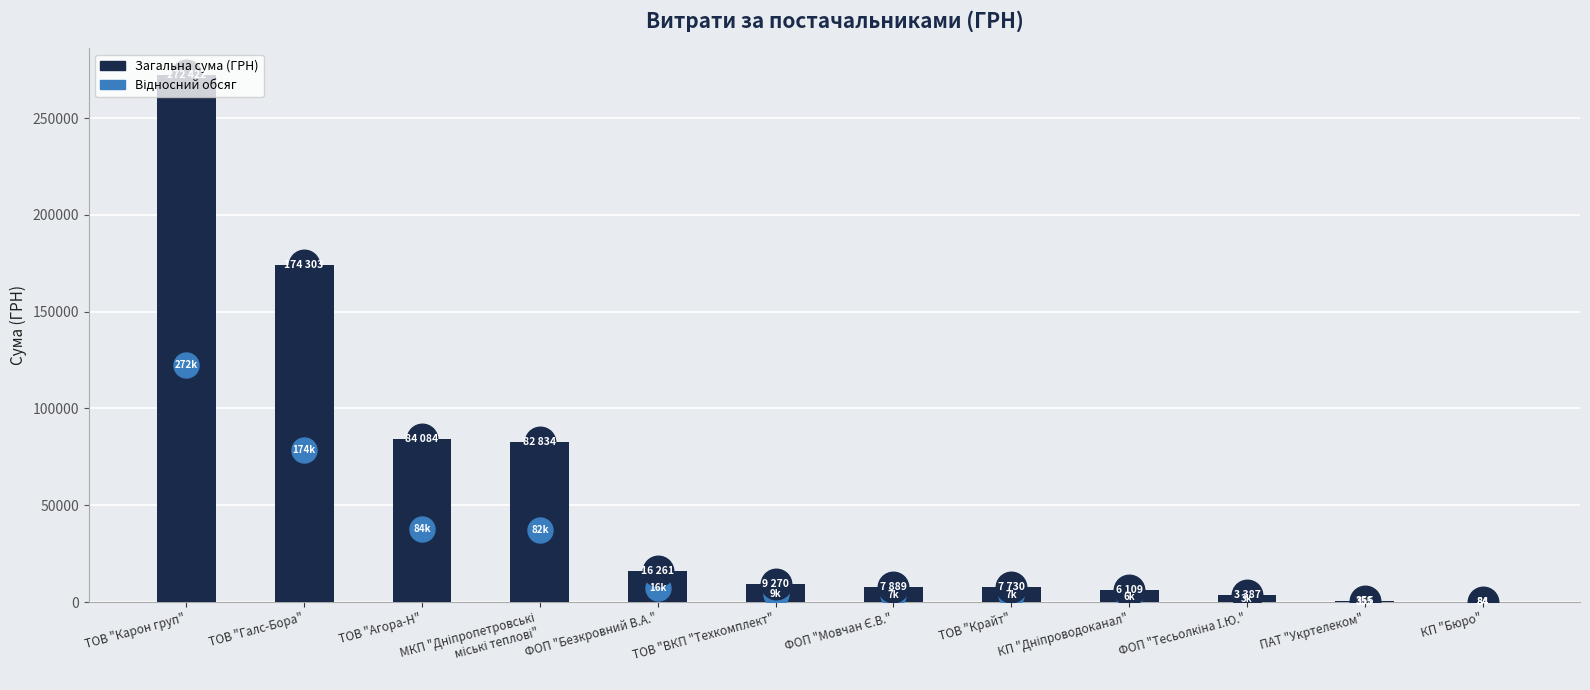

Approximately how many times larger is the value at ТОВ "Карон груп" compared to ФОП "Безкровний В.А."?

16.8